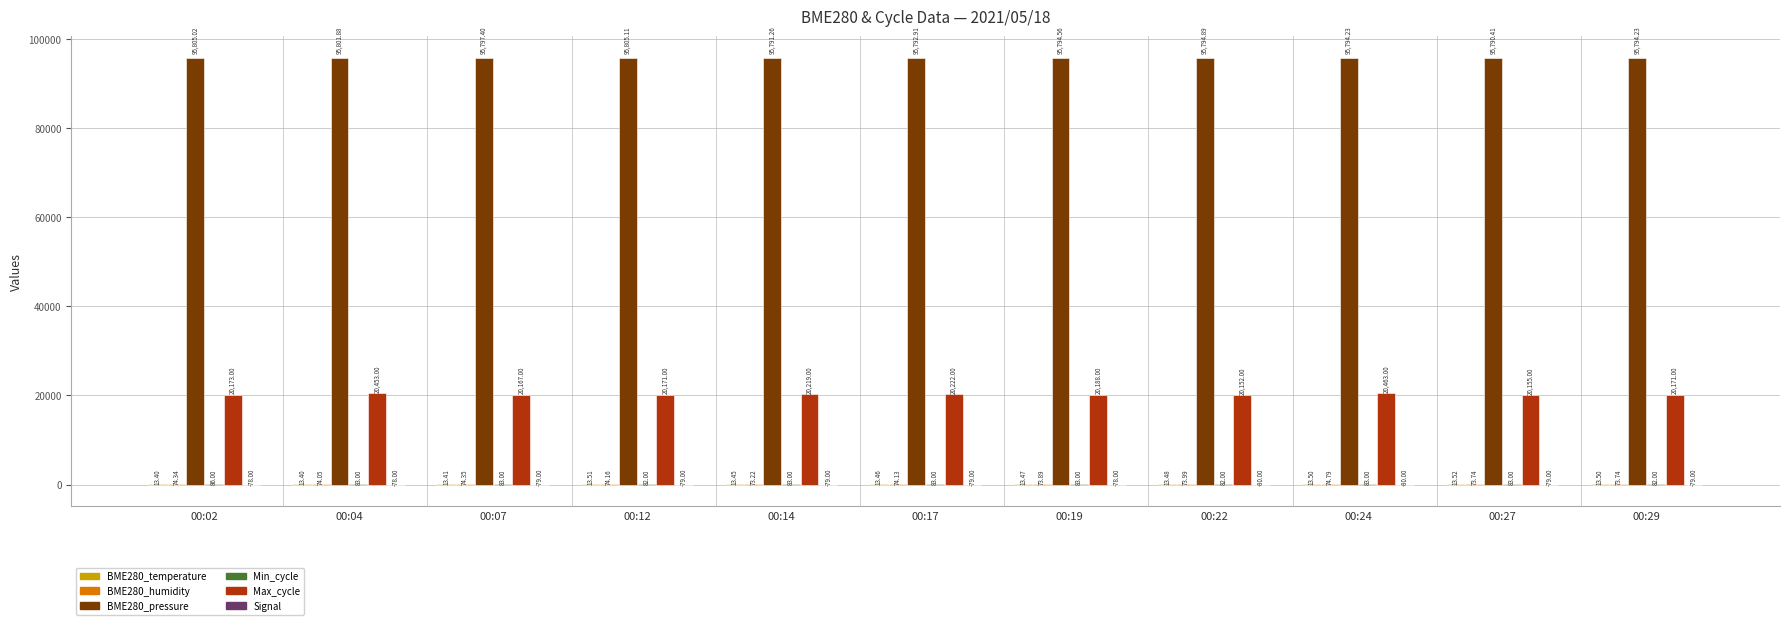

Which series has the largest total across all categories?

BME280_pressure